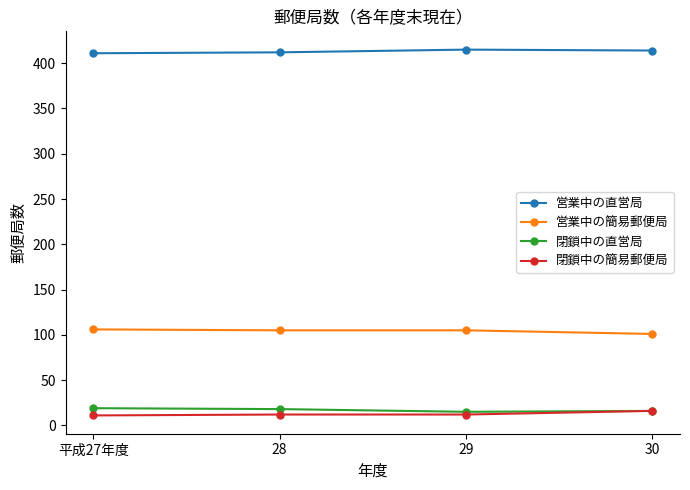

What position from the right is 平成27年度?

4